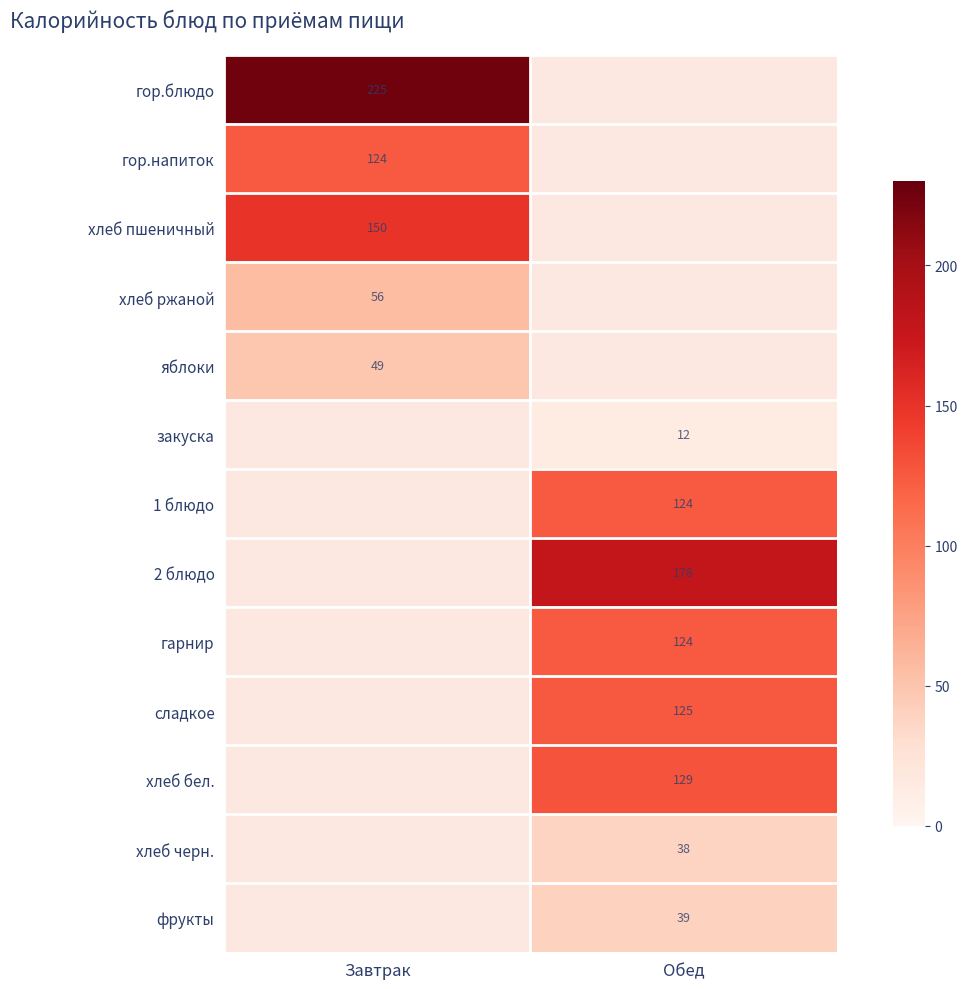

Count the number of categories in the chart.

2